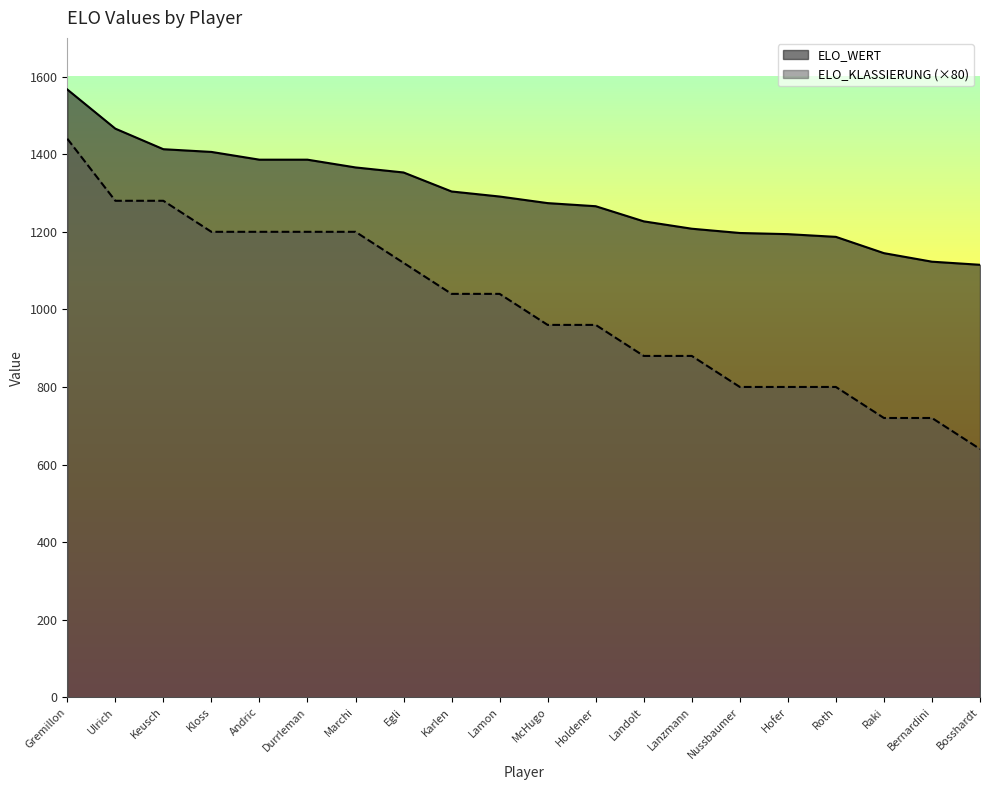

At how many categories does at least one series exceed 712?

20